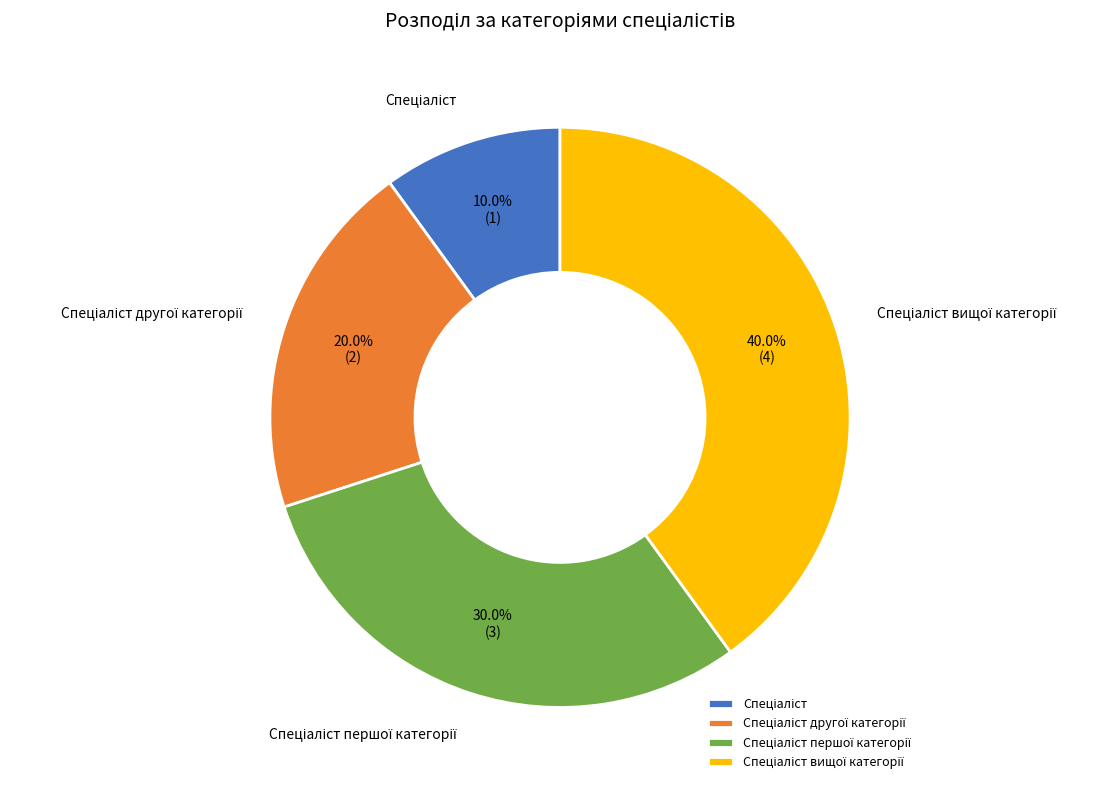

Is there any slice that represents more than half of the pie?

No